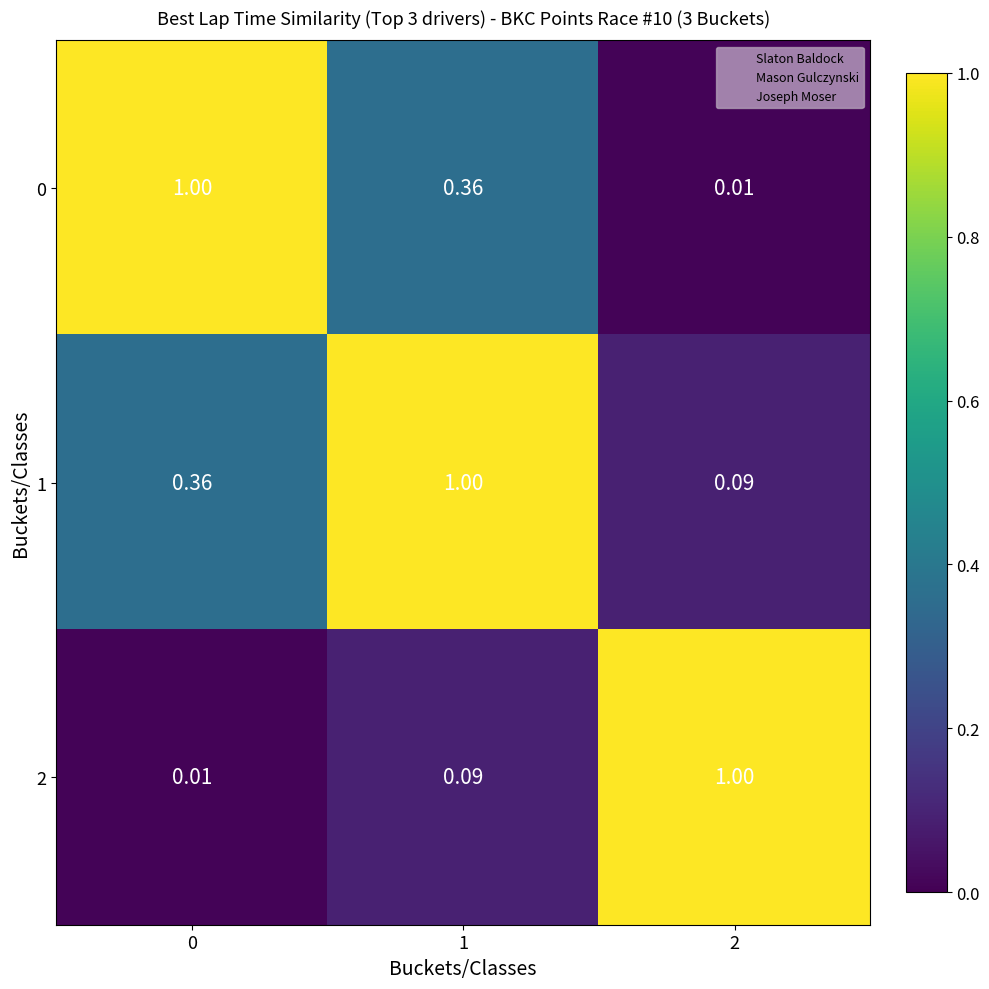

What is the difference between the highest and lowest values at 2?

1.0